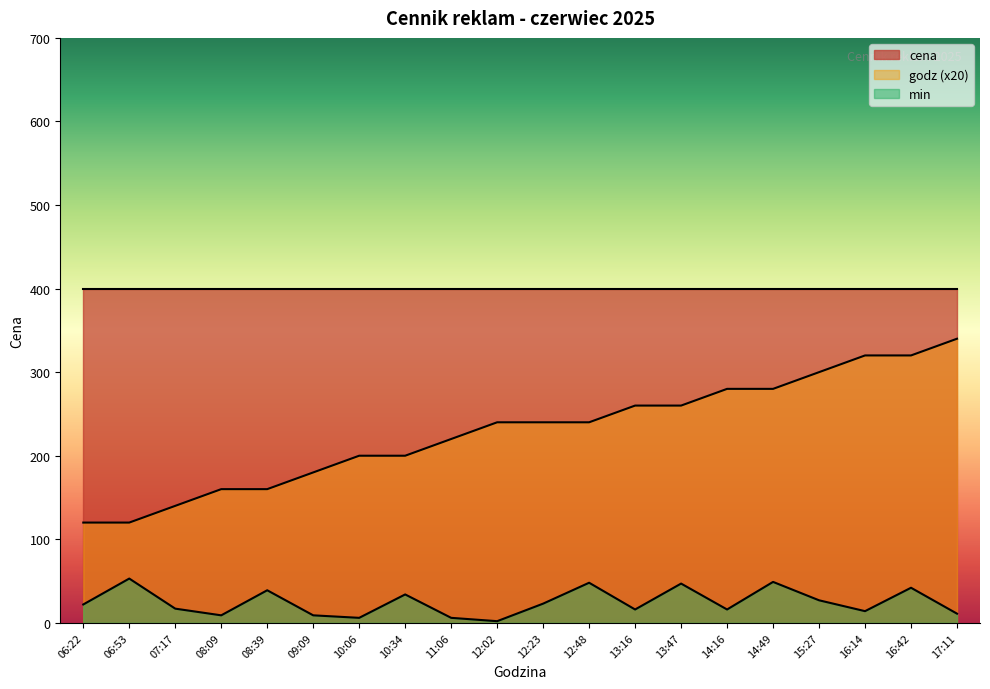

Rank the series by their average value, from highest to lowest.

cena, godz (x20), min